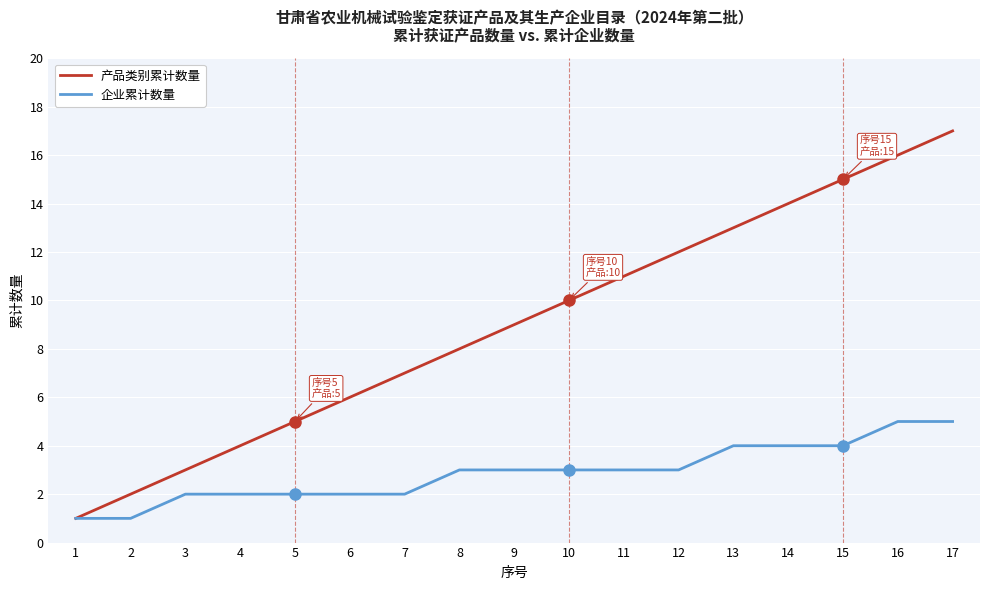

What is the highest value of the 产品类别累计数量 series?

17